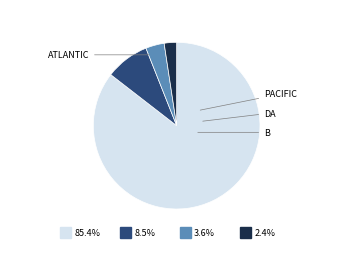

Is it true that ATLANTIC (DA) is 16% of the pie?

False